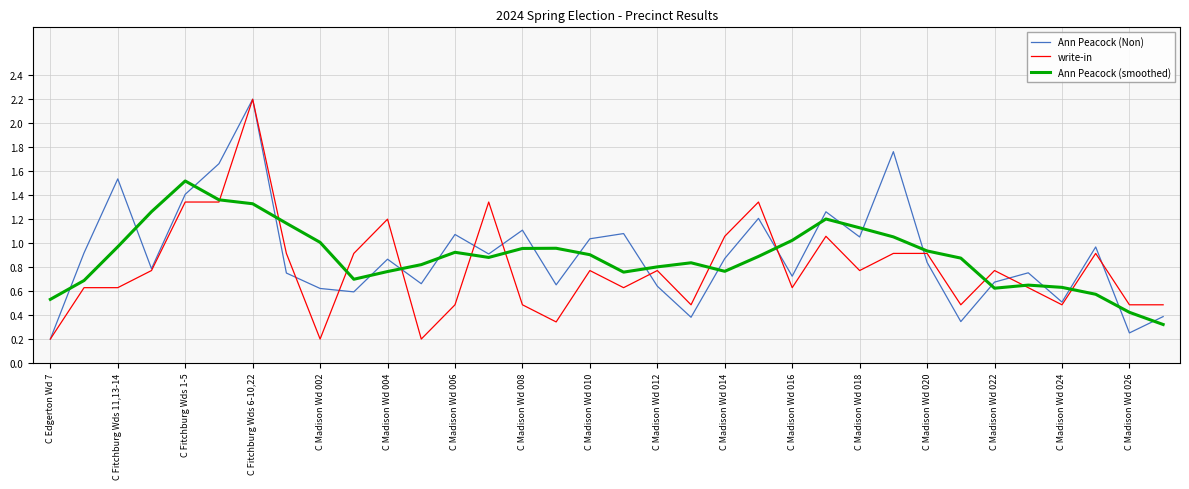

What is the greatest value displayed?

2.2